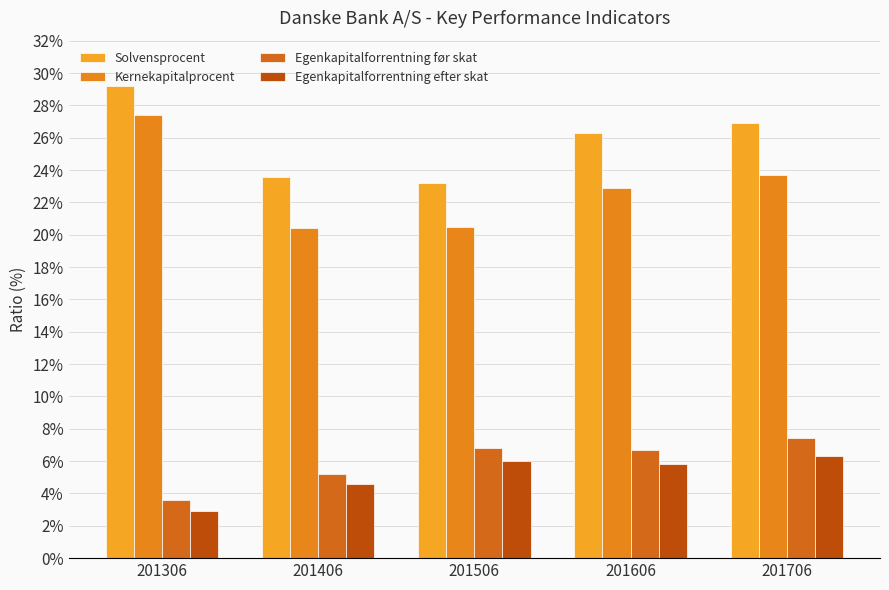

Which series changed the most between 201306 and 201706?

Egenkapitalforrentning før skat